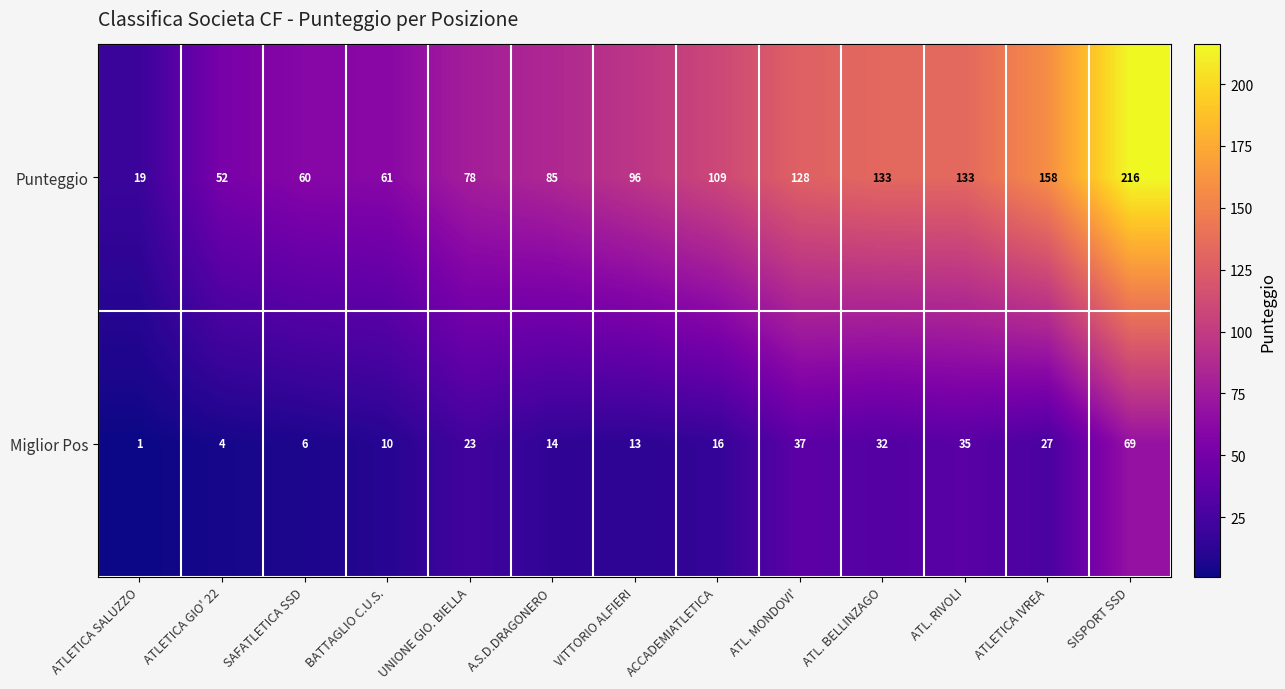

Reading left to right, extract all data points from this chart.

Punteggio: ATLETICA SALUZZO=19	ATLETICA GIO' 22=52	SAFATLETICA SSD=60	BATTAGLIO C.U.S.=61	UNIONE GIO. BIELLA=78	A.S.D.DRAGONERO=85	VITTORIO ALFIERI=96	ACCADEMIATLETICA=109	ATL. MONDOVI'=128	ATL. BELLINZAGO=133	ATL. RIVOLI=133	ATLETICA IVREA=158	SISPORT SSD=216
Miglior Pos: ATLETICA SALUZZO=1	ATLETICA GIO' 22=4	SAFATLETICA SSD=6	BATTAGLIO C.U.S.=10	UNIONE GIO. BIELLA=23	A.S.D.DRAGONERO=14	VITTORIO ALFIERI=13	ACCADEMIATLETICA=16	ATL. MONDOVI'=37	ATL. BELLINZAGO=32	ATL. RIVOLI=35	ATLETICA IVREA=27	SISPORT SSD=69